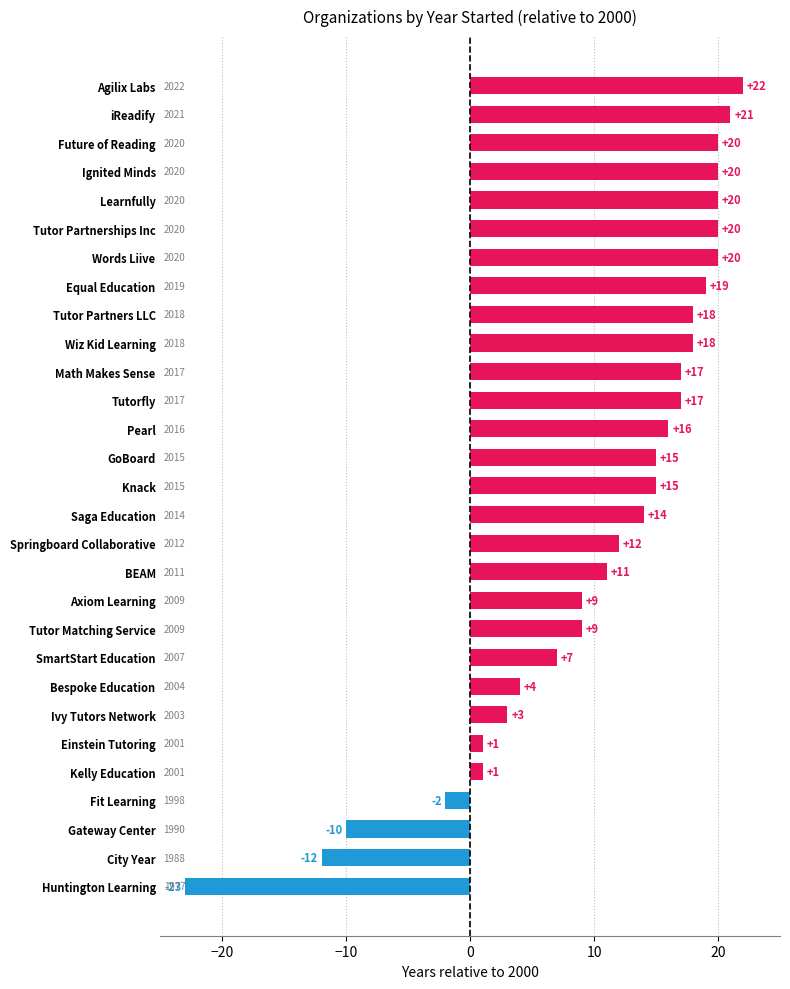

True or false: the data shows 1 at Kelly Education.

True